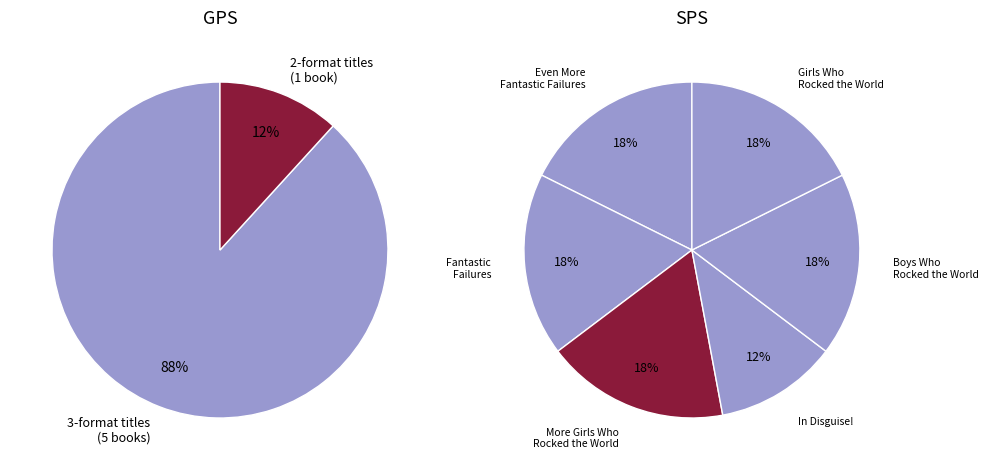

To the nearest percent, what portion does Girls Who Rocked the World represent?

18%